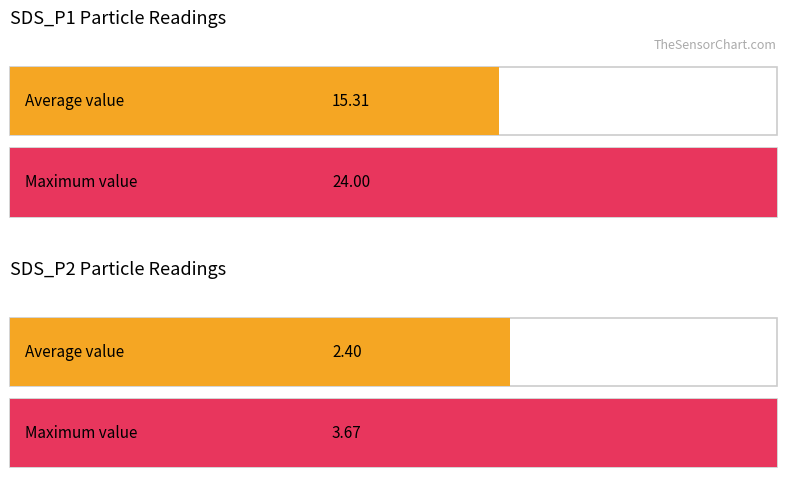

The value of SDS_P2 at 00:40 is 2.4. True or false?

True